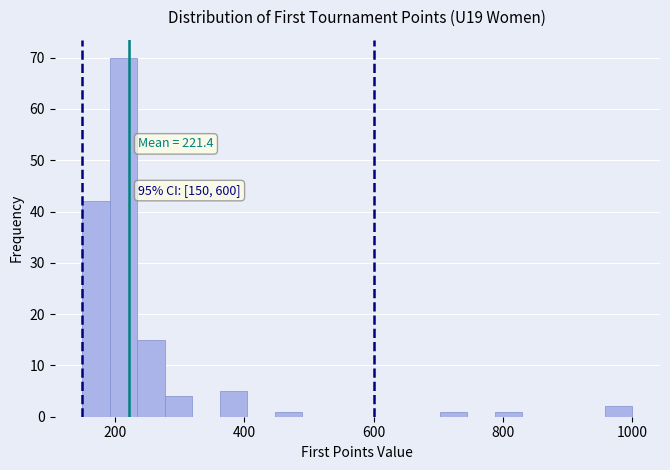

Read against the x-axis, roughly where is the centre of the tallest bar?

220